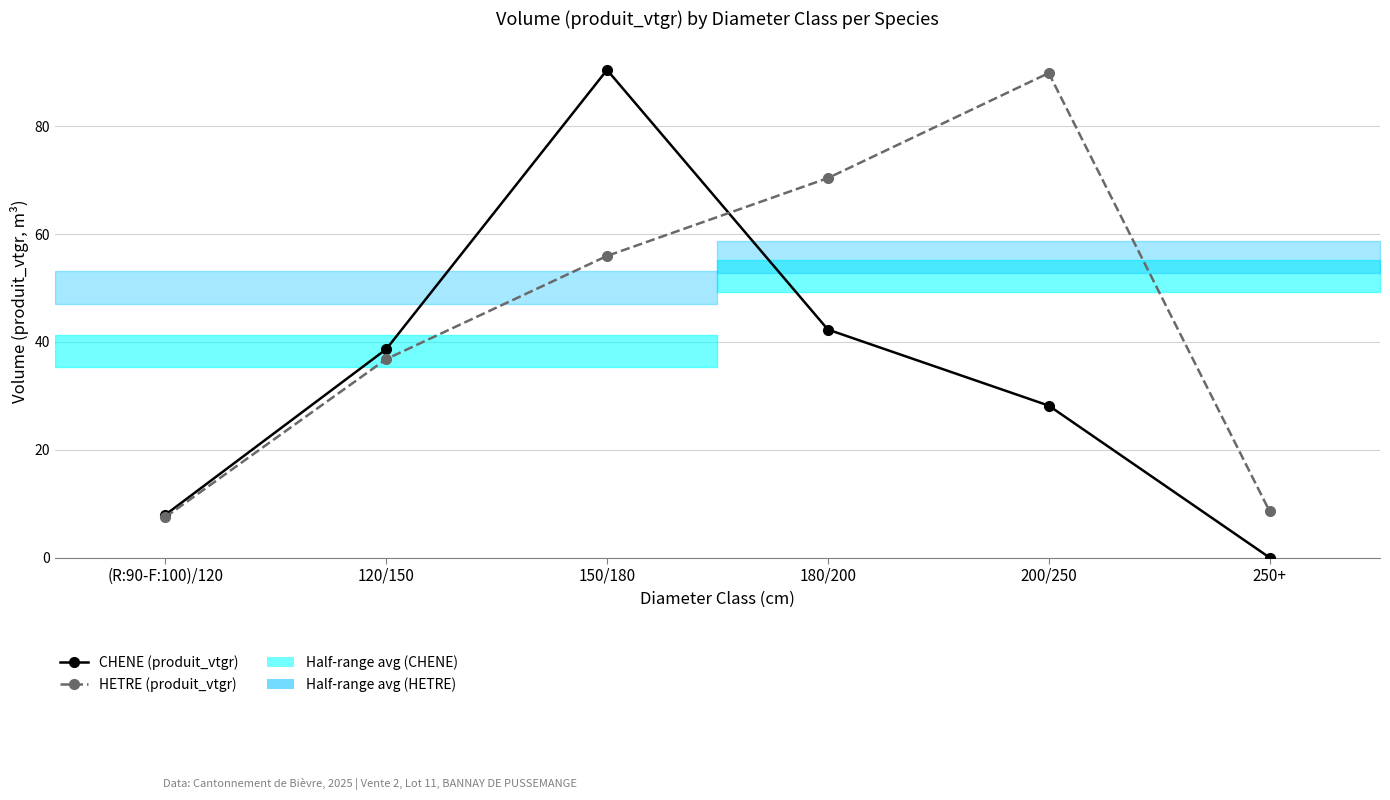

Is this an area chart (filled region under the line)?

No